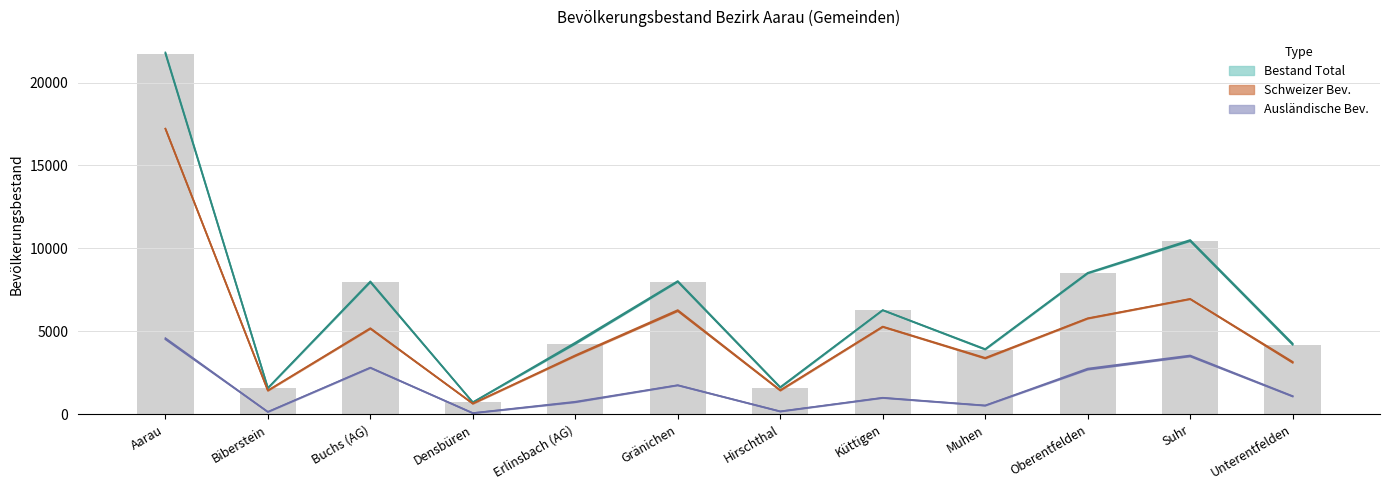

Reading left to right, transcribe all the data shown in this chart.

Bestand Total 30.06: 21743	1580	7965	724	4247	7987	1612	6276	3907	8492	10443	4197
Schweizer 30.06: 17217	1430	5161	649	3516	6226	1436	5272	3370	5773	6949	3115
Ausländer 30.06: 4526	150	2804	75	731	1751	176	992	530	2698	3494	1082